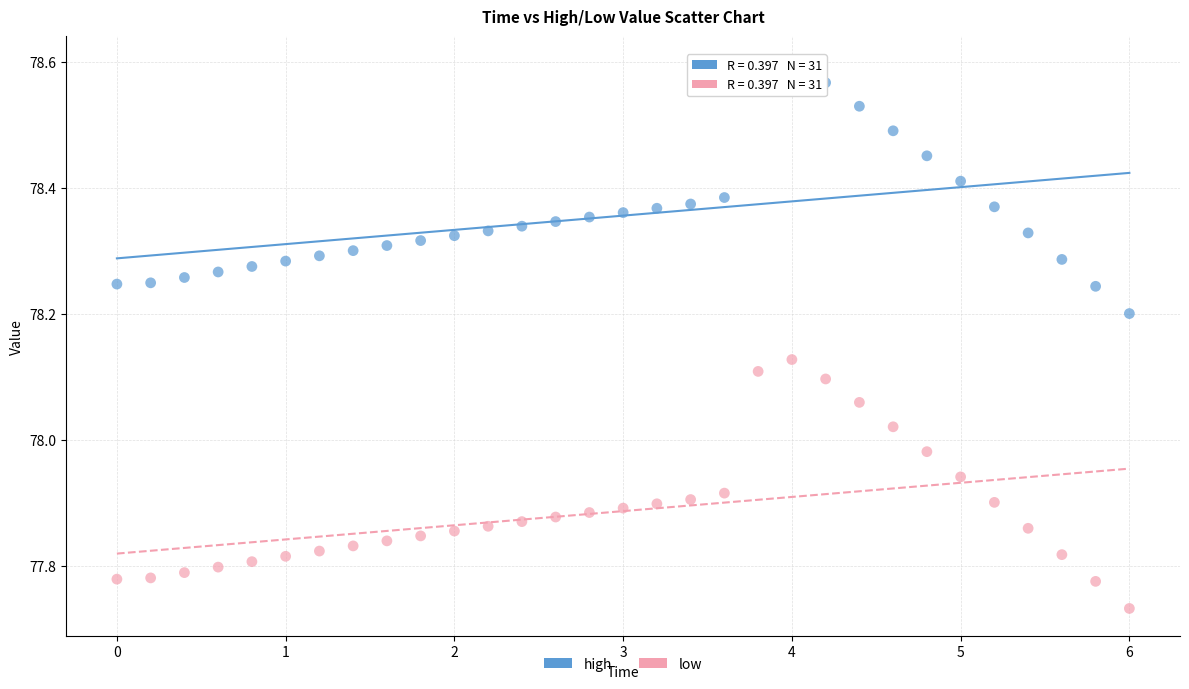

What are all the series names shown in the legend?

high, low